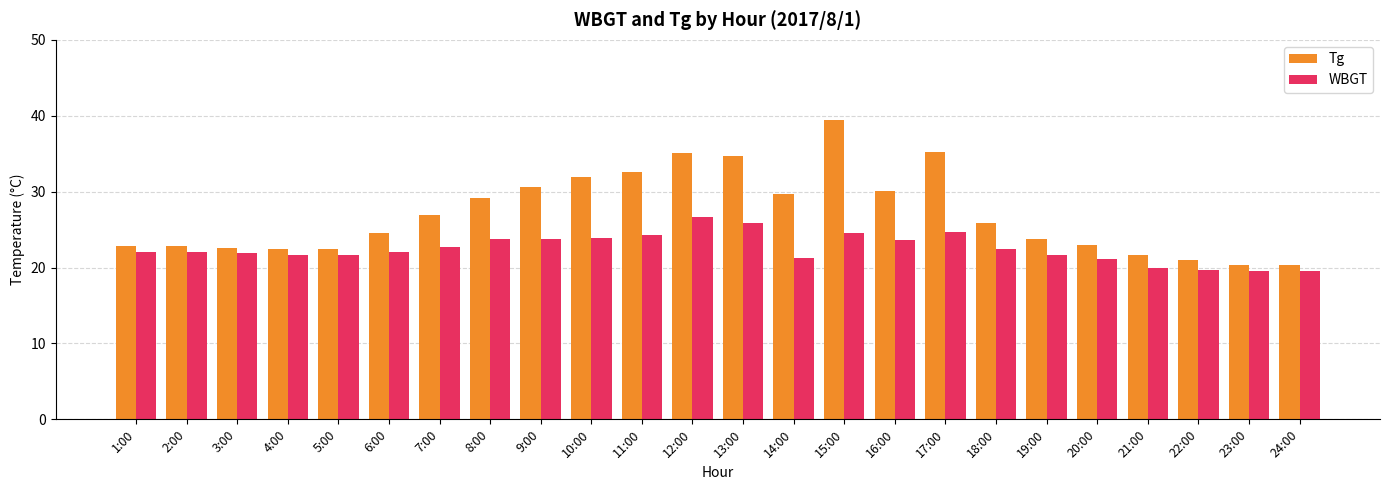

Which series changed the most between 2:00 and 12:00?

Tg